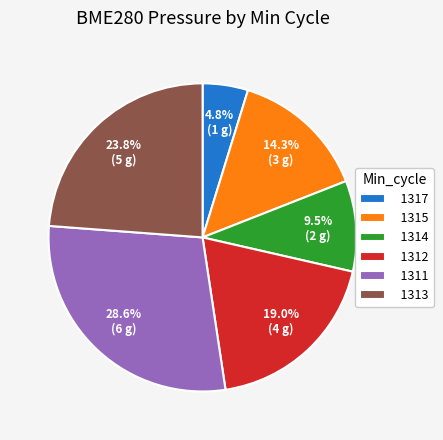

What is the smallest slice in the pie chart?

1317